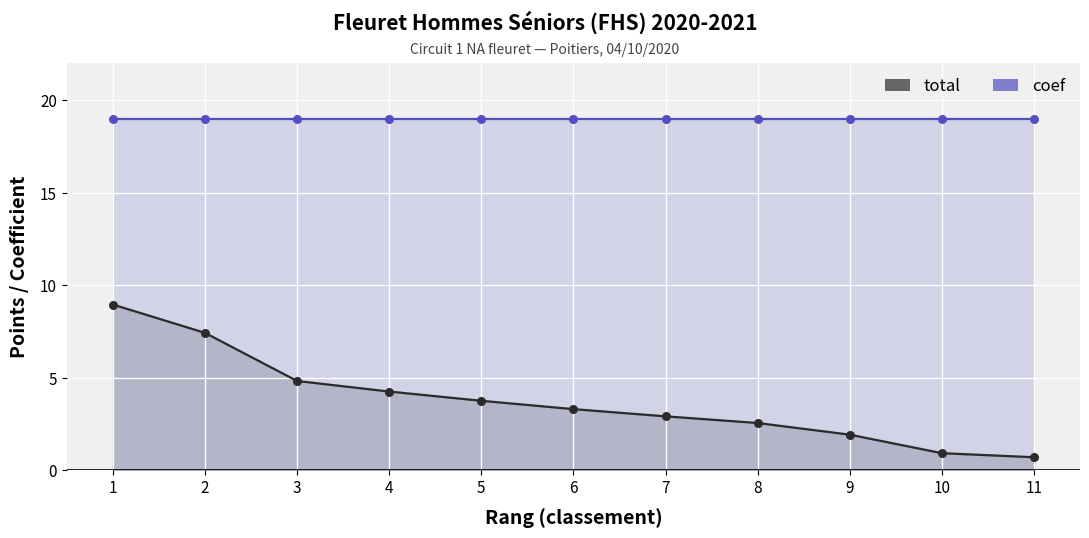

What is the total value across all series at 10?

19.9